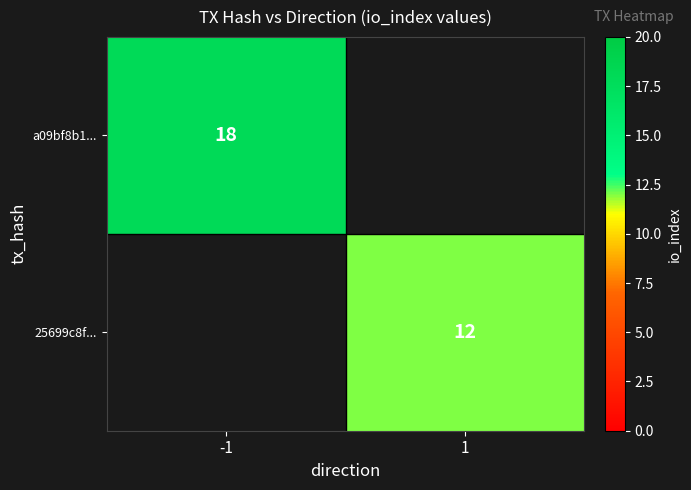

The a09bf8b1... series shows 24 at -1. True or false?

False